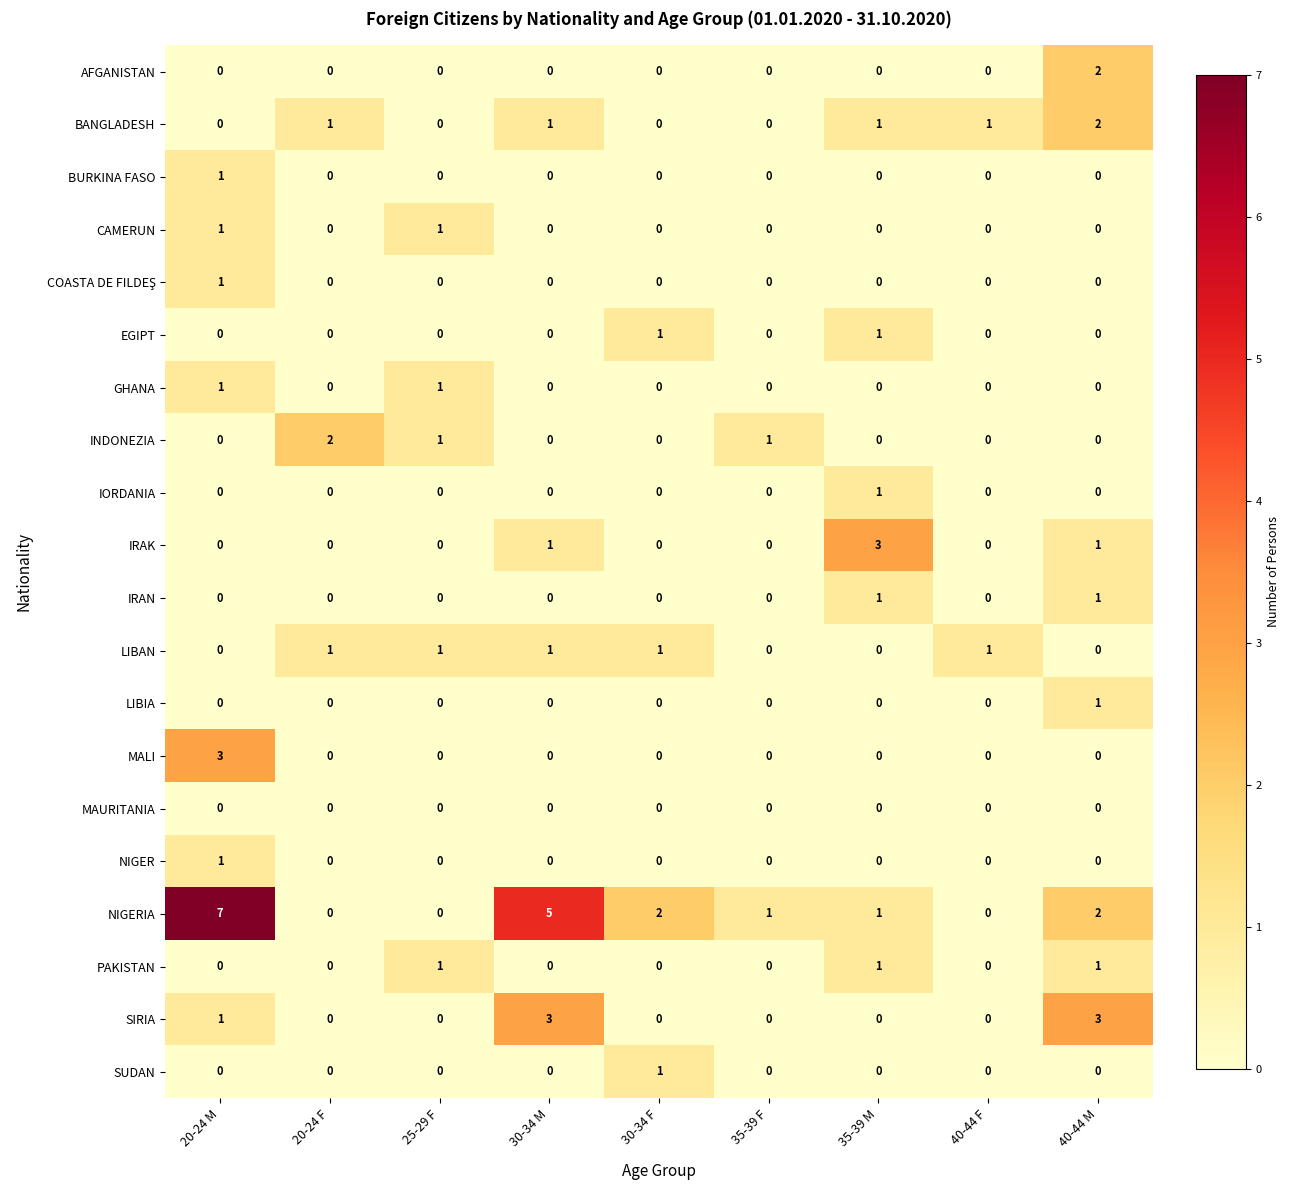

The value of AFGANISTAN at 40-44 M is 0. True or false?

False